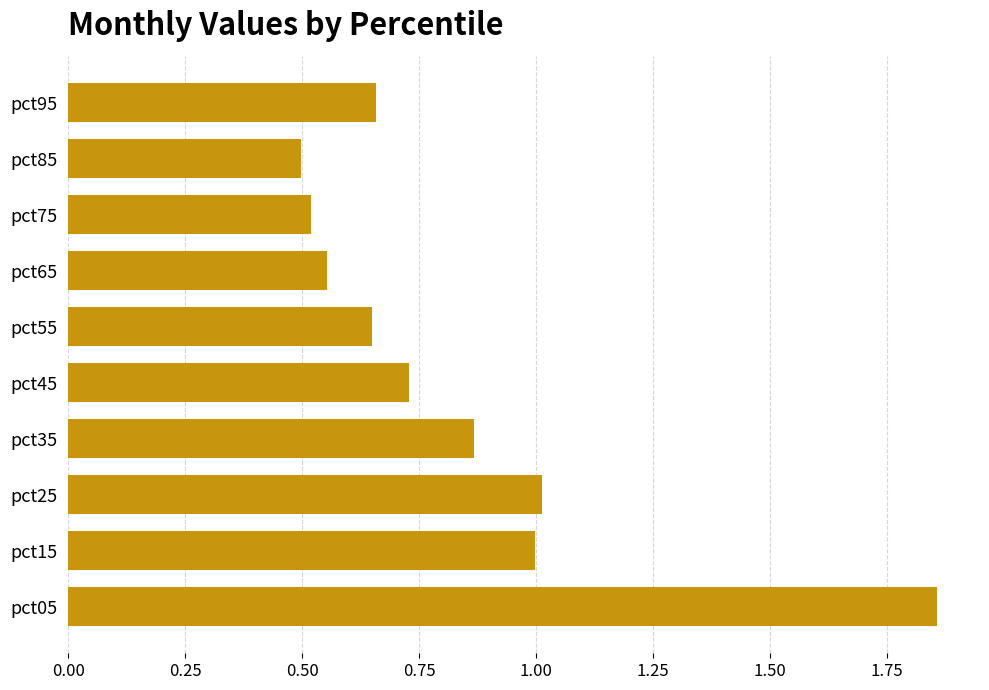

What is the difference between the maximum and minimum values?

1.4